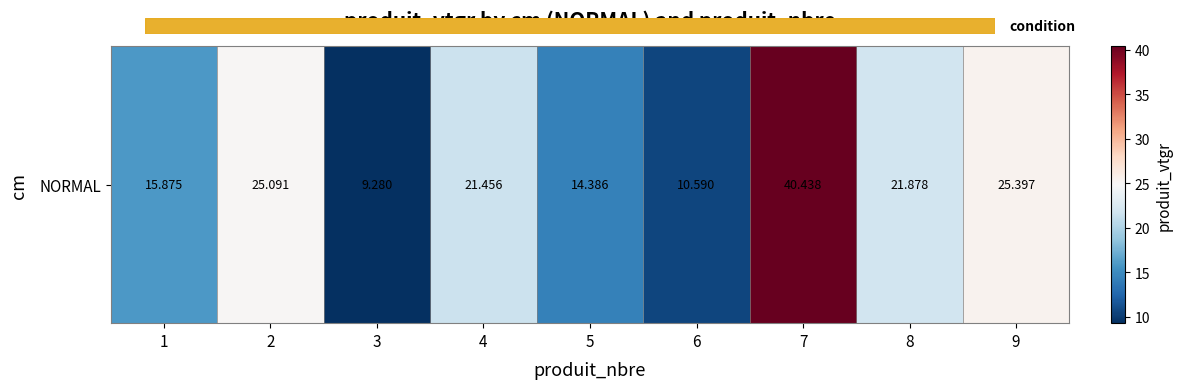

What is the difference between the maximum and minimum values?

31.2